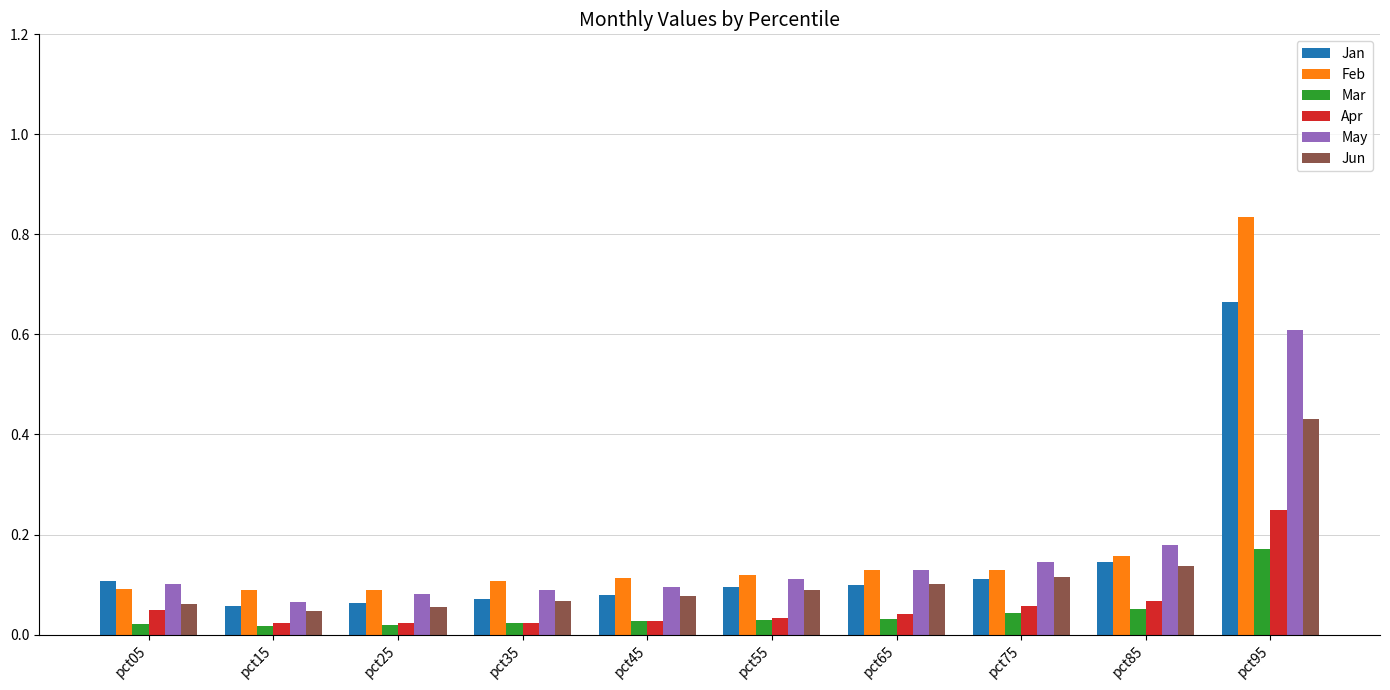

At which category does the chart reach its peak across all series?

pct95